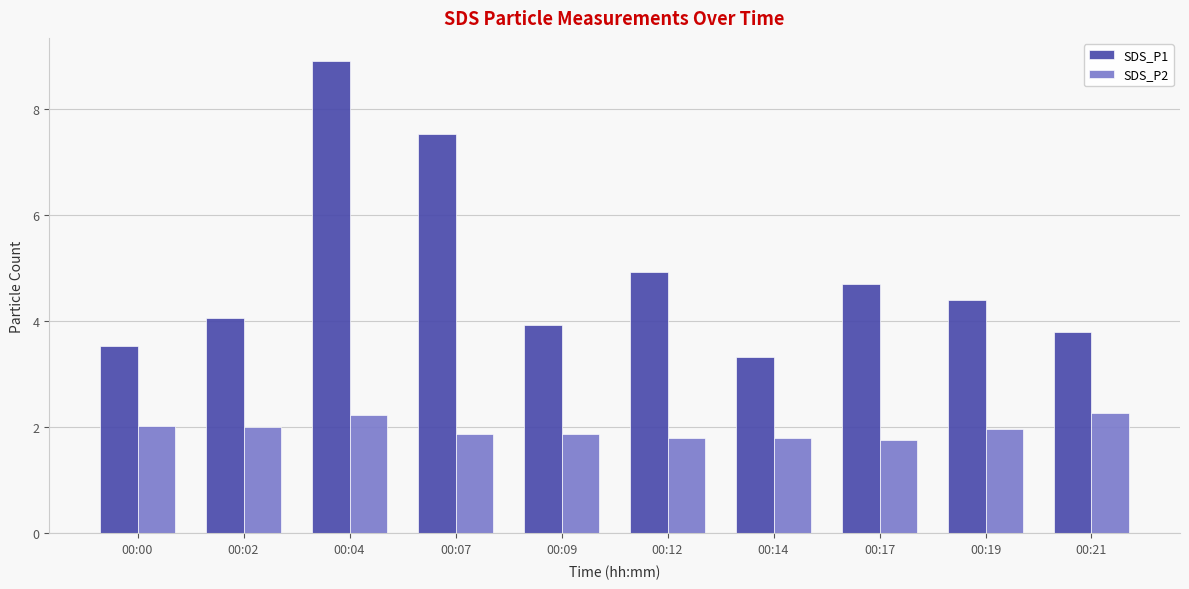

Are the bars horizontal?

No